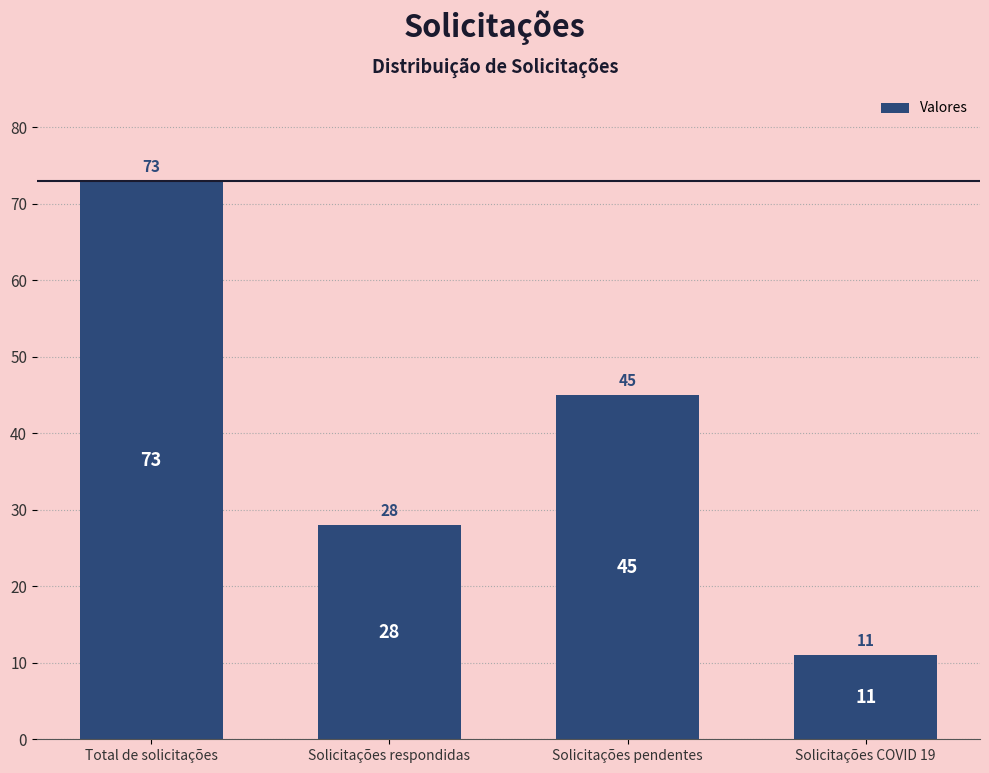

What is the change in value from Total de solicitações to Solicitações COVID 19?

-62